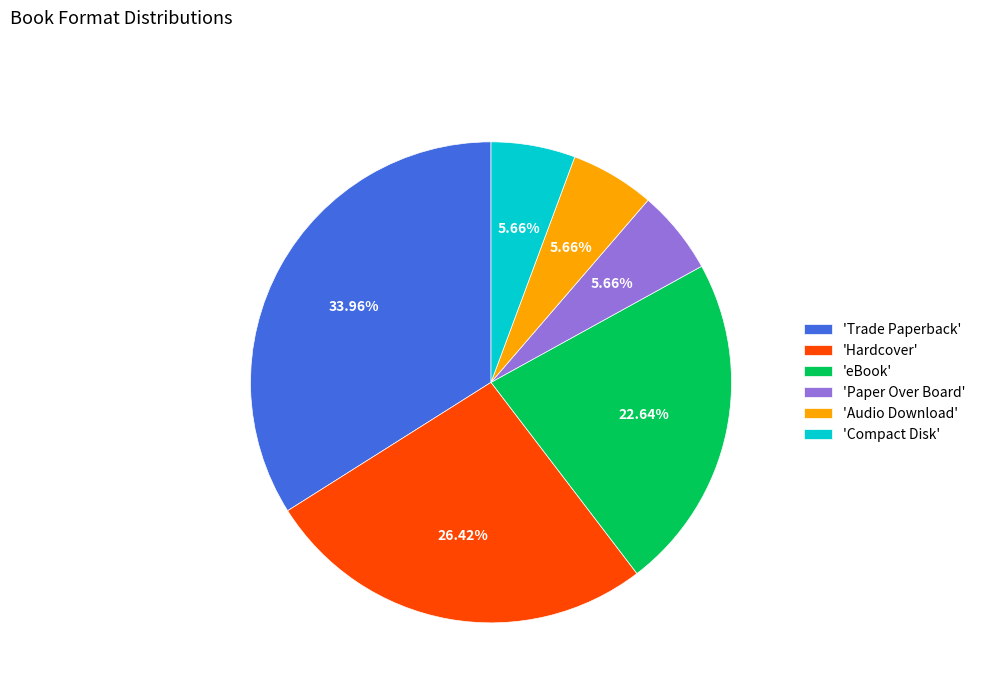

How many slices are in this pie chart?

6